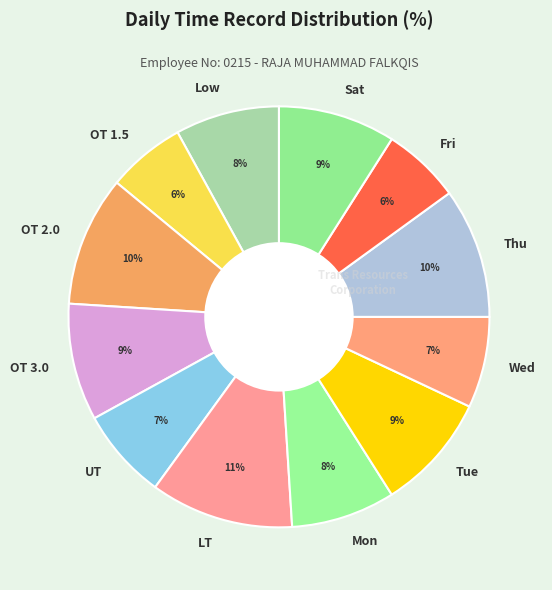

Which category has the biggest portion of the pie?

LT